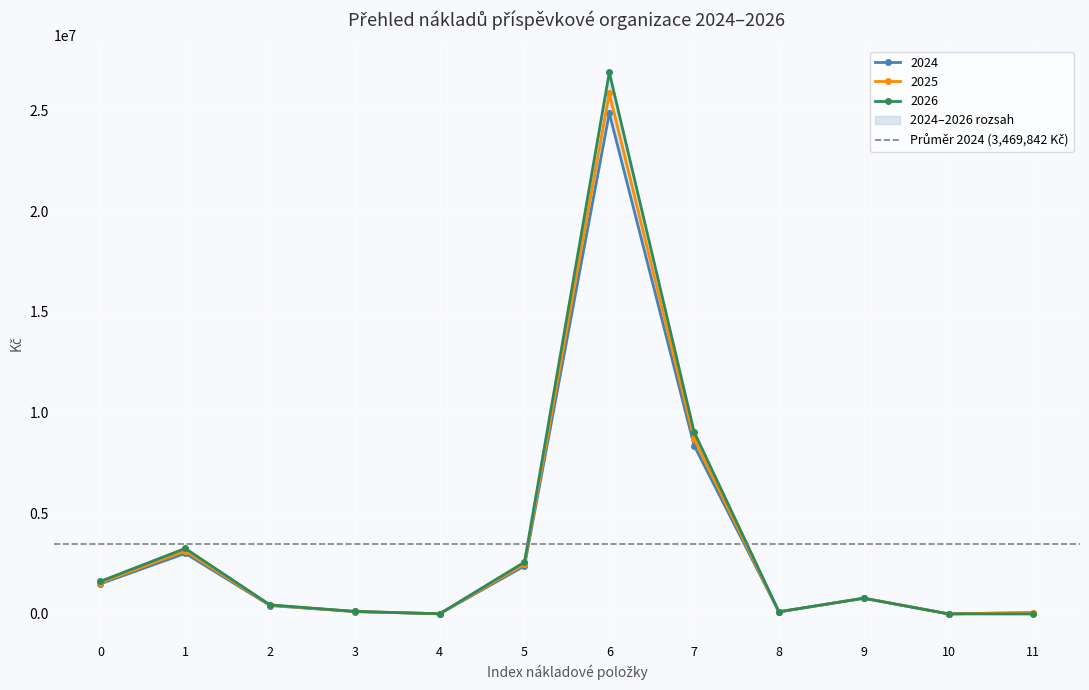

What is the sum of all 2024 values?

41638110